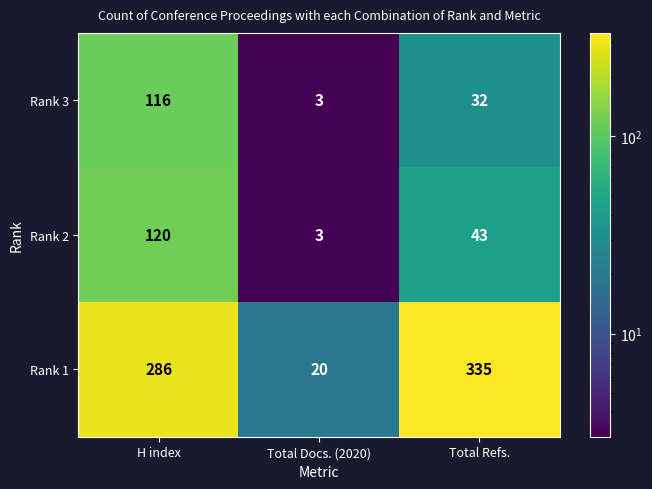

At which category is the sum across all series the highest?

H index